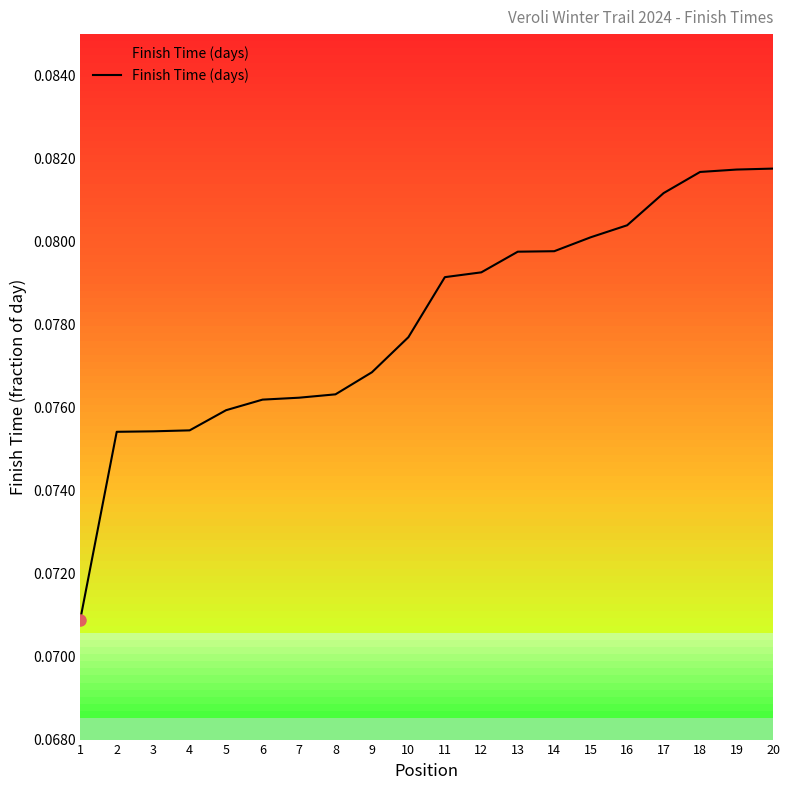

List the labels in order of value, smallest first.

1, 2, 3, 4, 5, 6, 7, 8, 9, 10, 11, 12, 13, 14, 15, 16, 17, 18, 19, 20